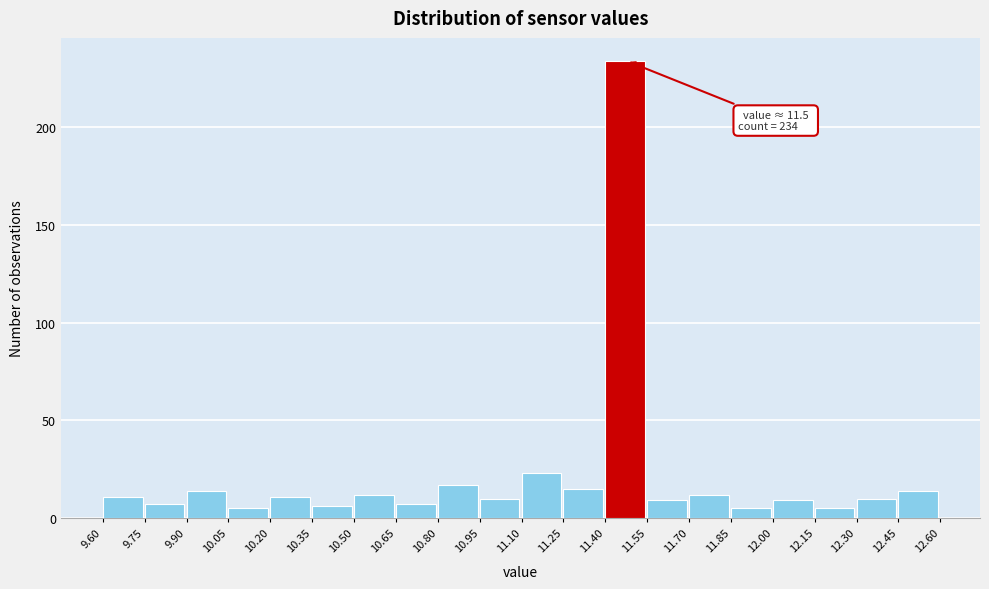

Which range on the x-axis has the tallest bar?

11.40 to 11.55